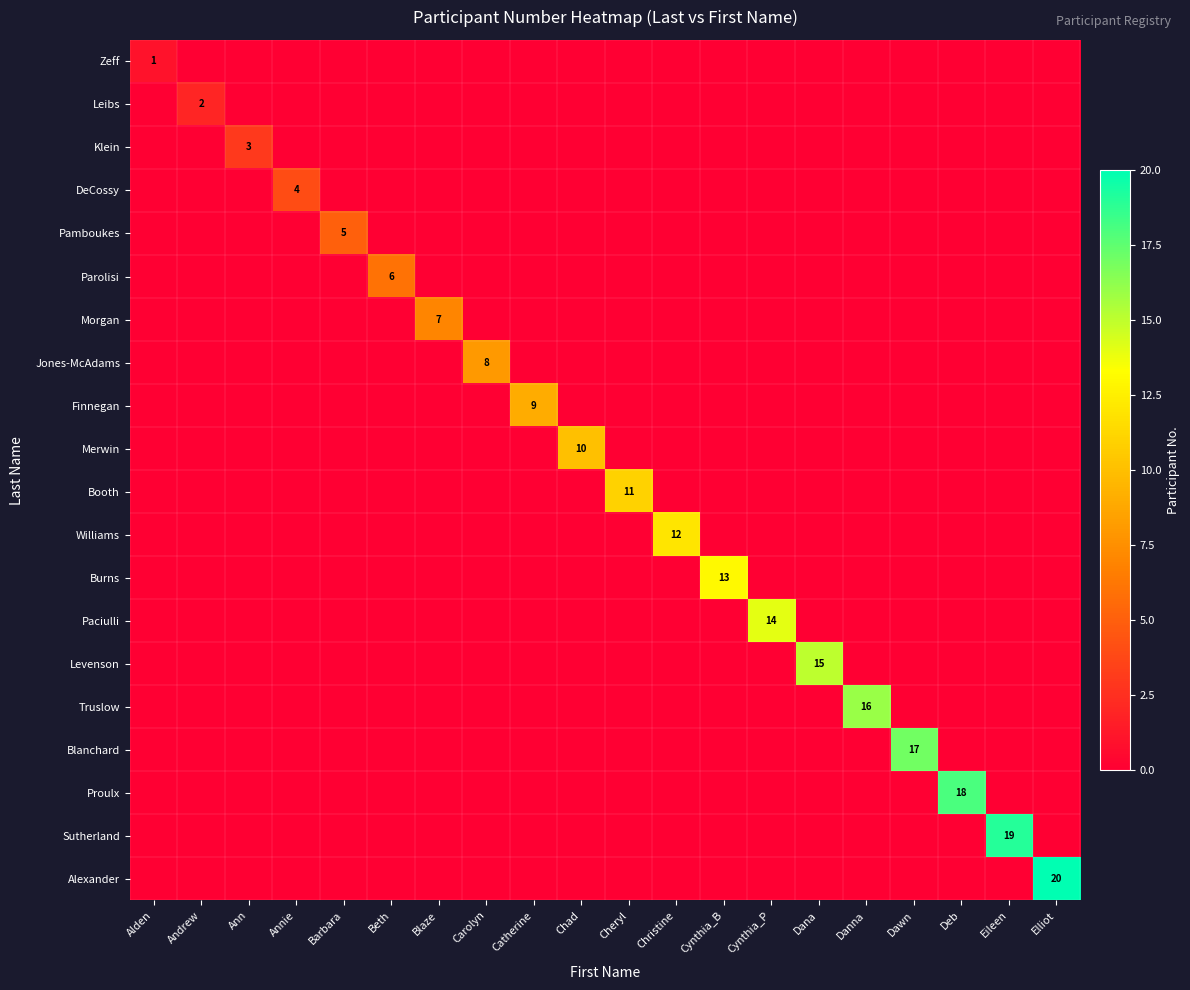

Is it true that Sutherland equals 10 at Eileen?

False